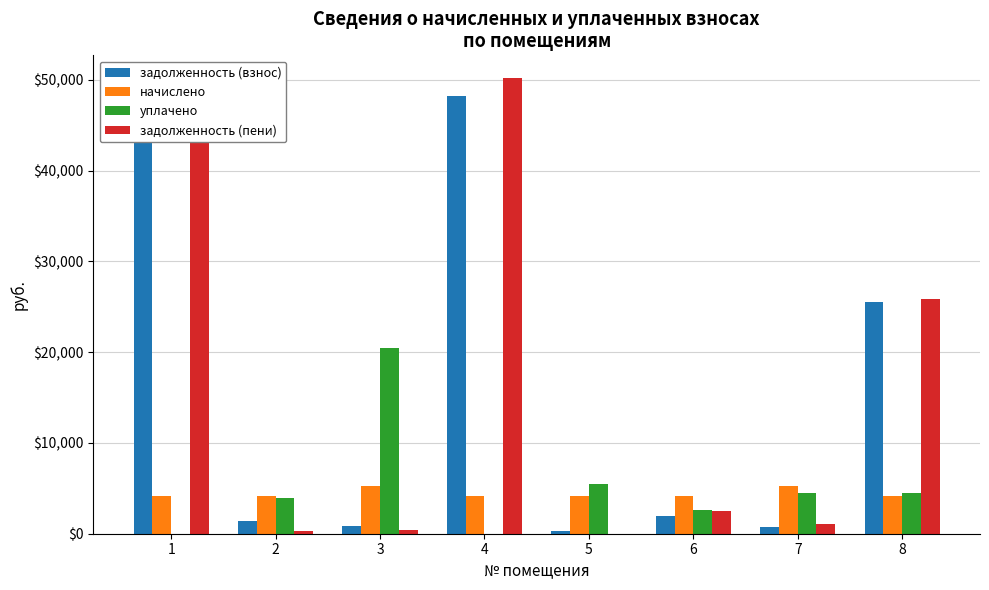

Is the value of начислено at 8 greater than the value of уплачено at 8?

No